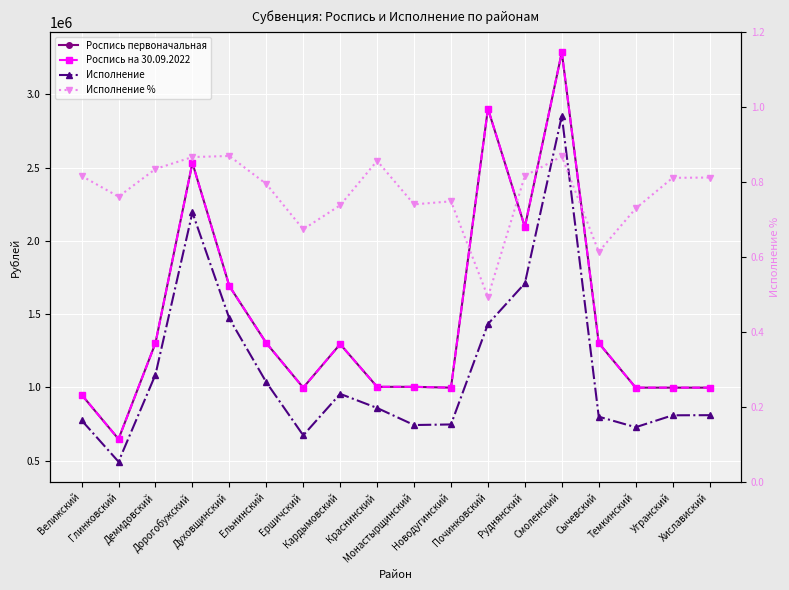

How many series are shown in this chart?

4